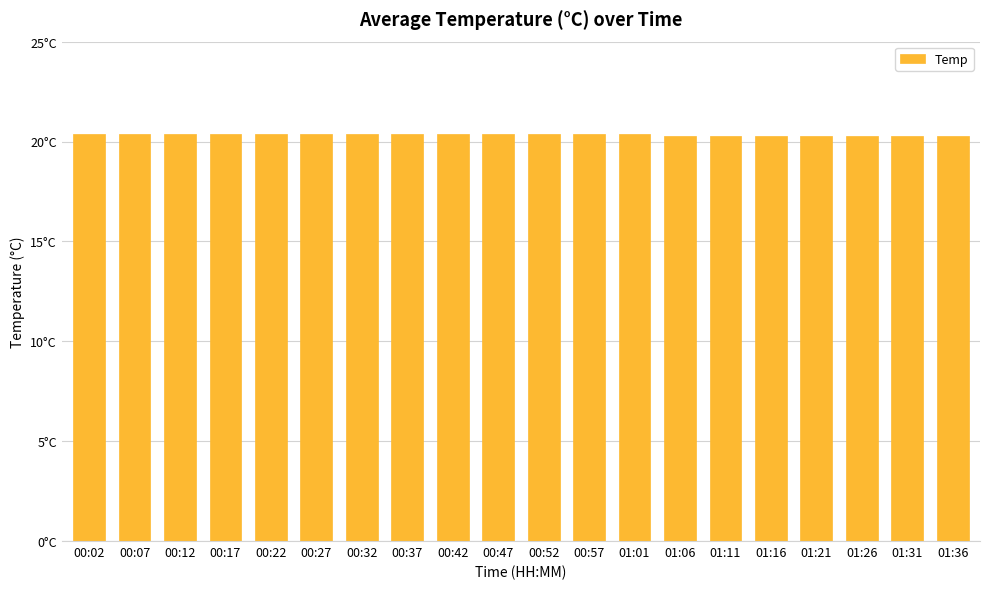

Which label corresponds to the largest value in the chart?

00:02